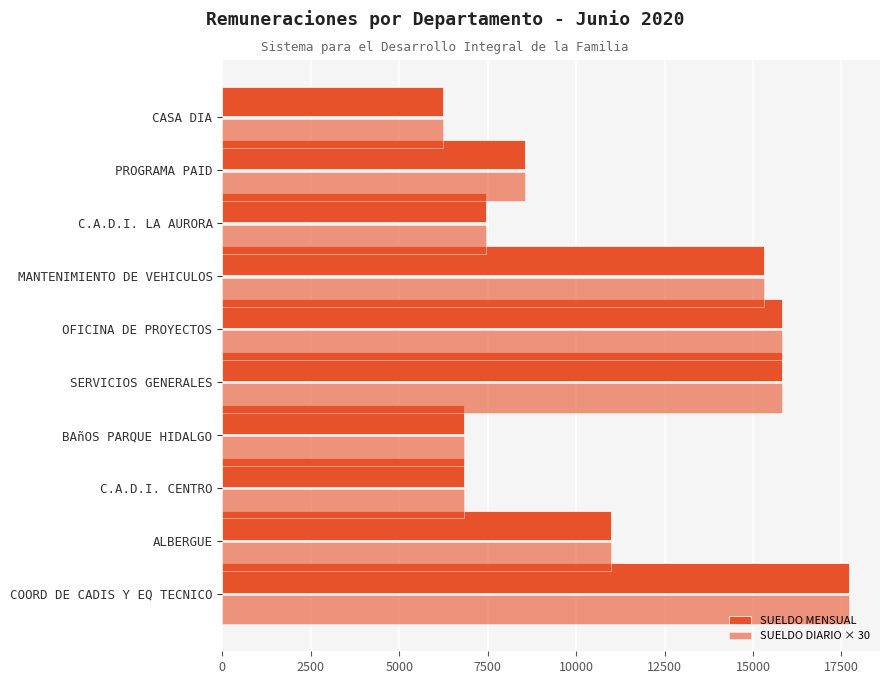

How many categories are shown in the chart?

10